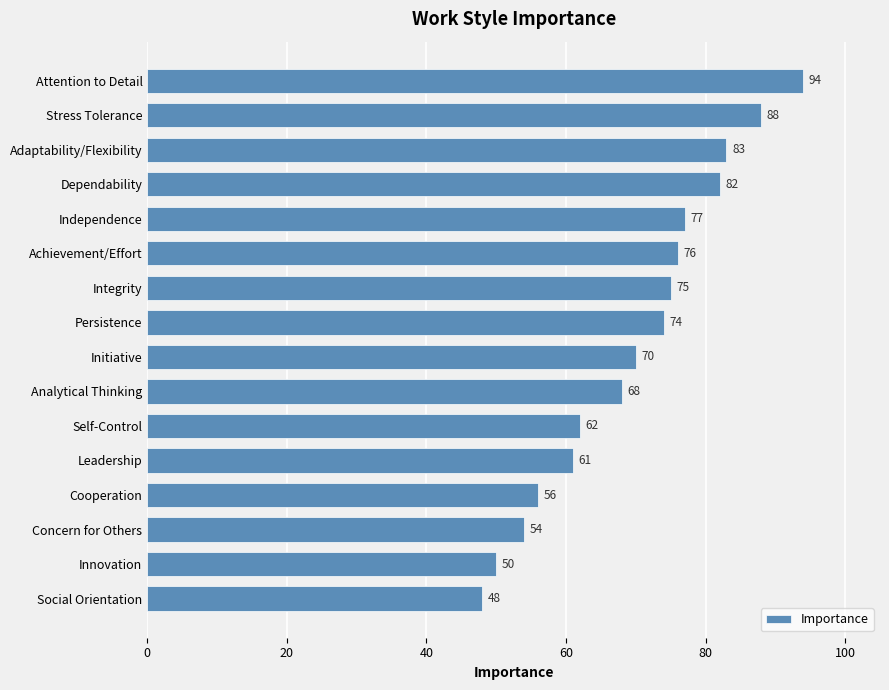

Reading bottom to top, what are all the values shown in this chart?

48	50	54	56	61	62	68	70	74	75	76	77	82	83	88	94